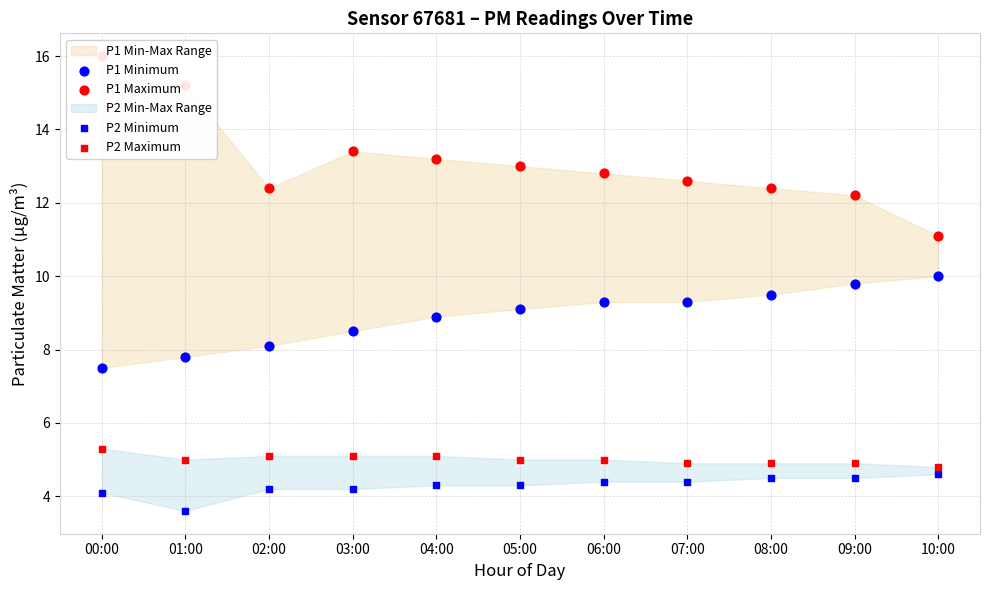

At which category is the sum across all series the highest?

00:00